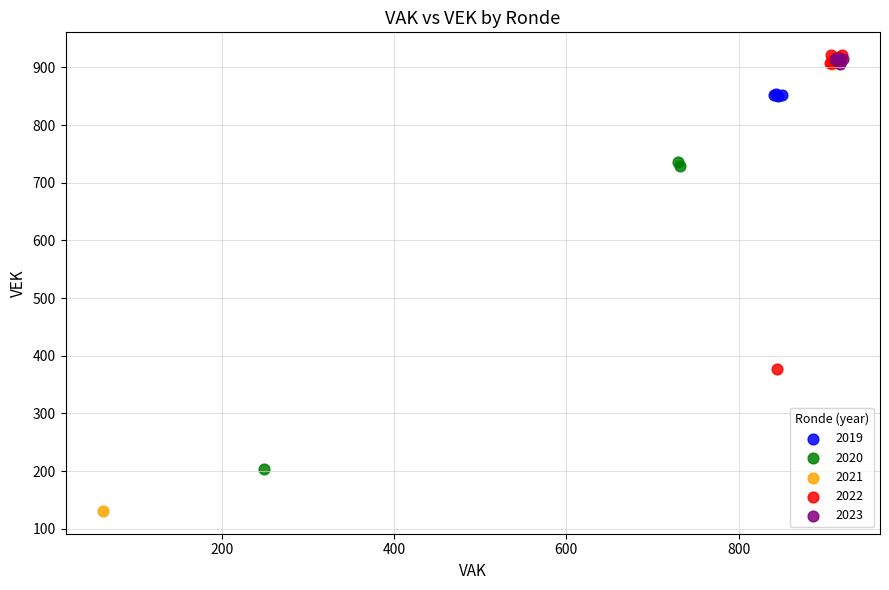

Which series has the largest Y range (max minus min)?

2021